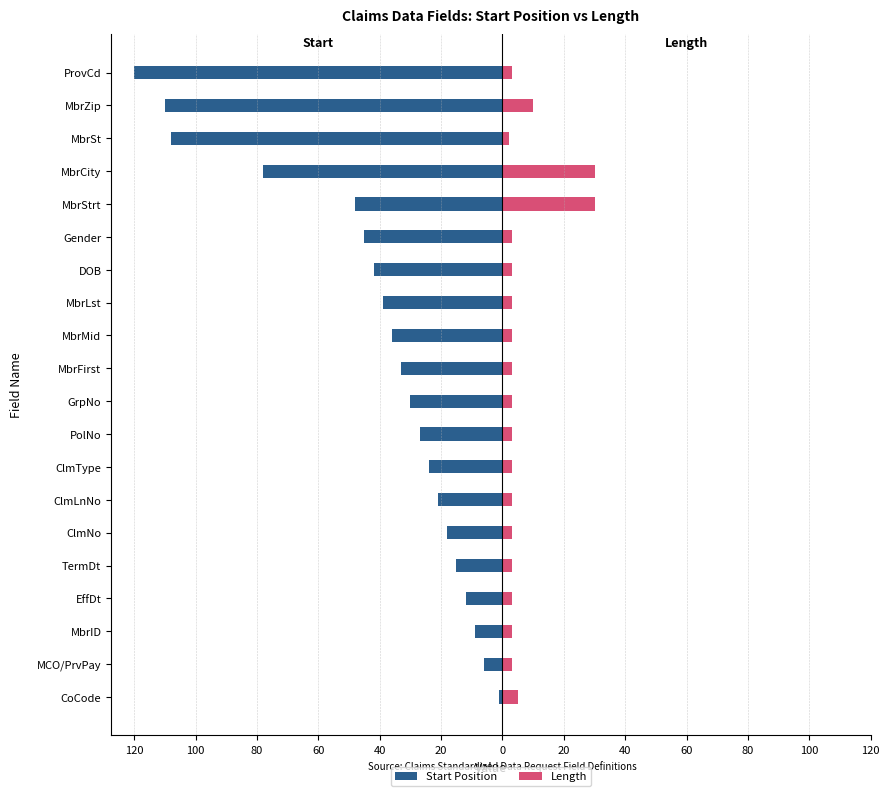

How many data points in Length are less than 3?

1